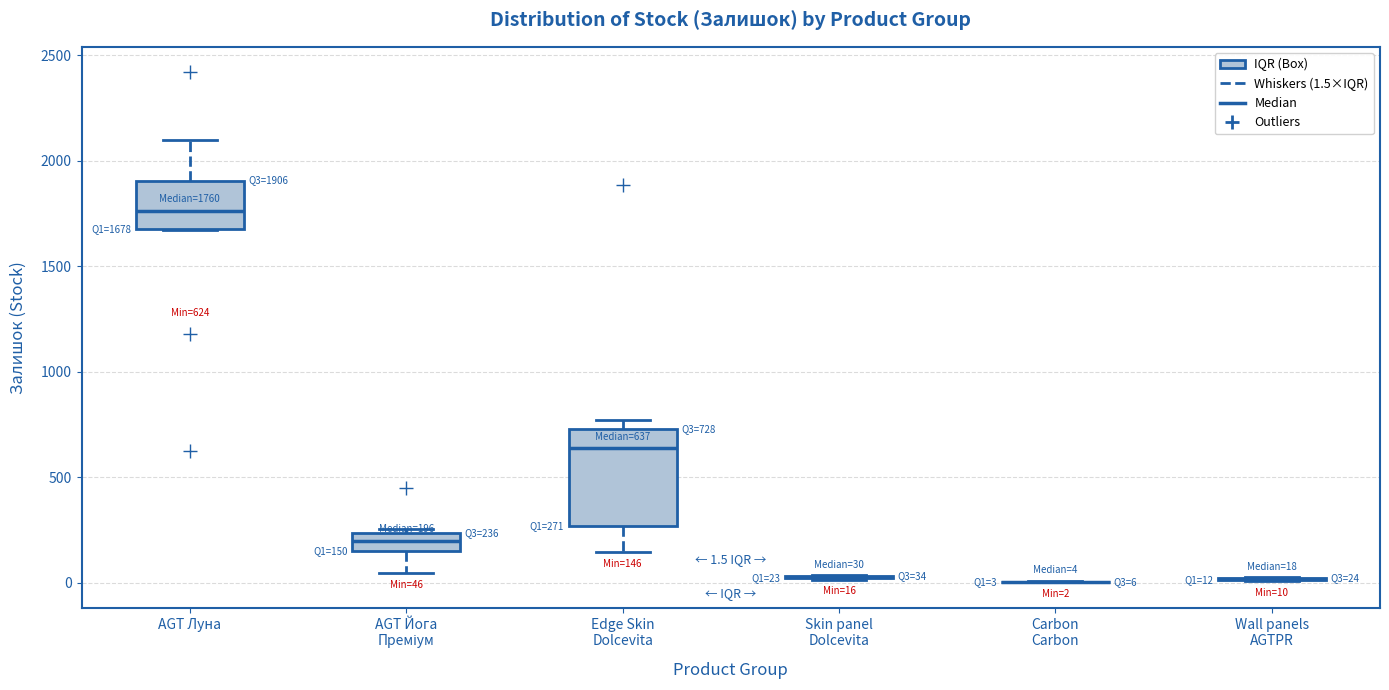

Comparing the boxes themselves (not the whiskers), which one is the tallest?

Edge Skin Dolcevita